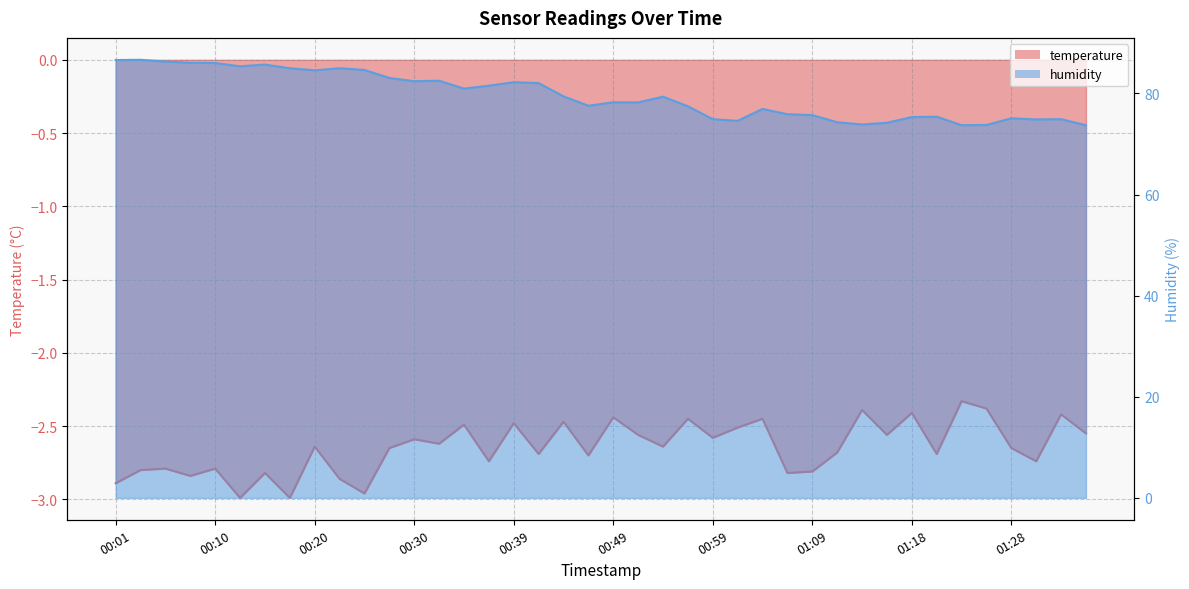

What are all the series names shown in the legend?

temperature, humidity